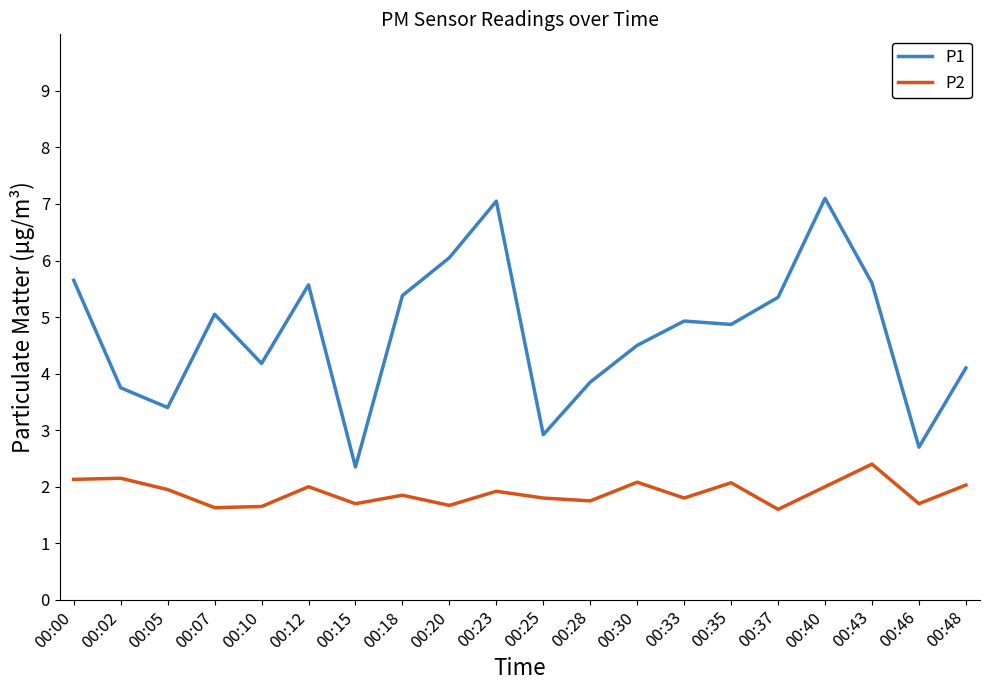

True or false: P1 and P2 cross at least once.

False